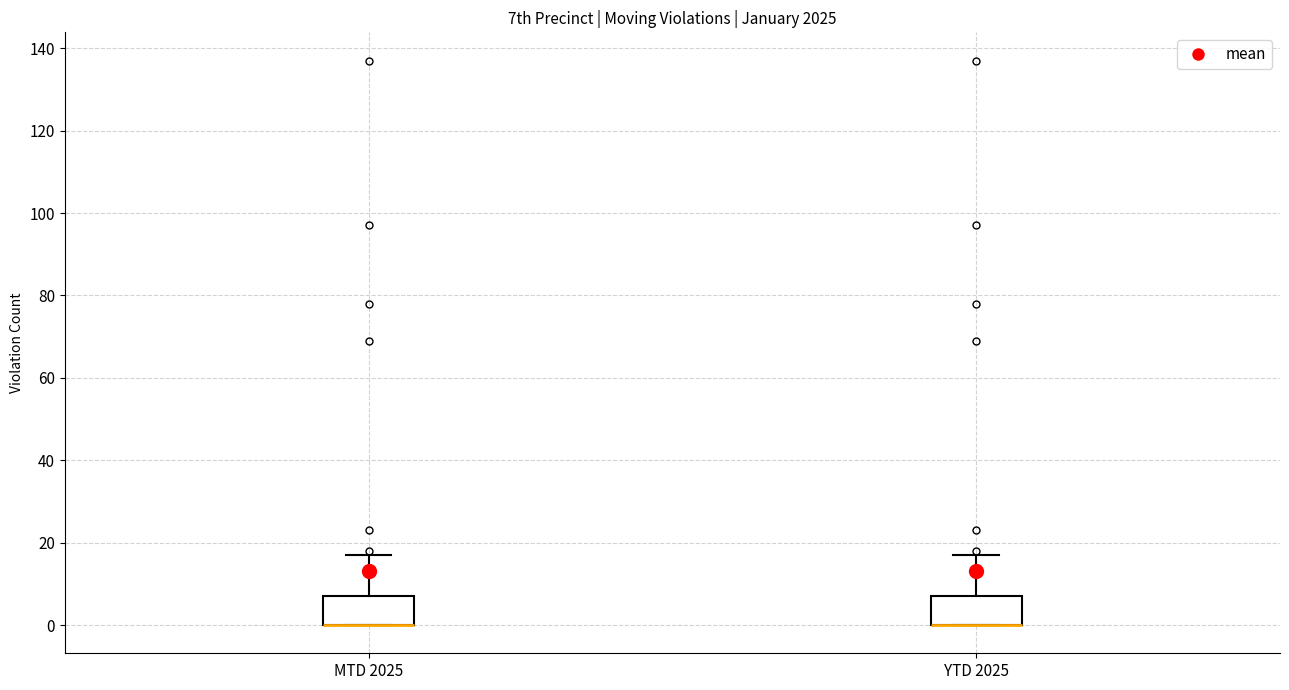

Reading left to right, read every box against the y-axis: the position of its median line, the range the box covers, and the ends of its whiskers. The values are not printed on the chart, so give them approximately, as read against the axis.

MTD 2025: median 0 (drawn on the box's lower edge), box 0 to 8, whiskers 0 to 18
YTD 2025: median 0 (drawn on the box's lower edge), box 0 to 8, whiskers 0 to 18